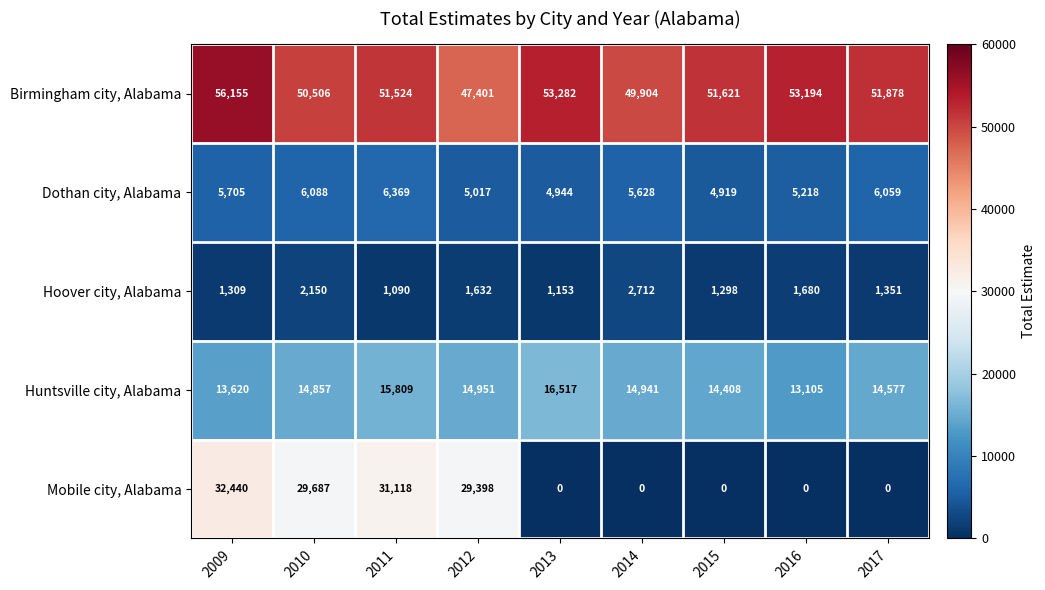

What is the spread (max minus min) of values at 2009?

54846